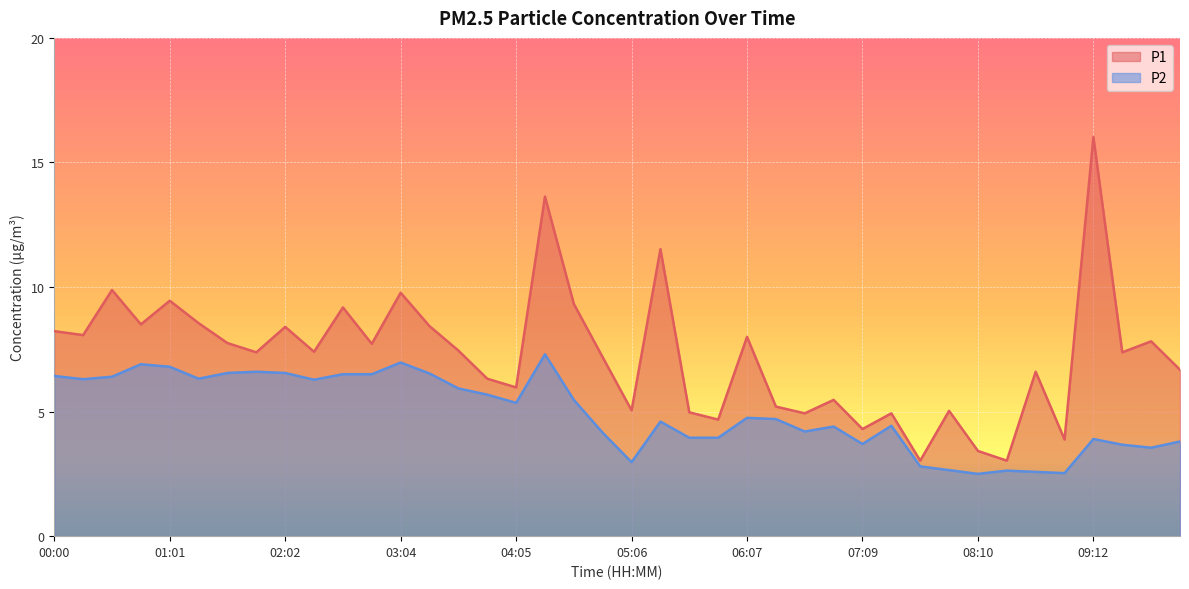

Reading left to right, transcribe all the data shown in this chart.

P1: 00:00=8.2	00:15=8.1	00:30=9.9	00:46=8.5	01:01=9.4	01:16=8.6	01:32=7.8	01:47=7.4	02:02=8.4	02:18=7.4	02:33=9.2	02:48=7.7	03:04=9.8	03:19=8.4	03:34=7.5	03:50=6.3	04:05=6.0	04:20=13.6	04:36=9.3	04:51=7.2	05:06=5.0	05:22=11.5	05:37=5.0	05:52=4.7	06:07=8.0	06:23=5.2	06:38=4.9	06:54=5.5	07:09=4.3	07:24=4.9	07:40=3.0	07:55=5.0	08:10=3.4	08:26=3.0	08:41=6.6	08:56=3.9	09:12=16.0	09:27=7.4	09:42=7.8	09:58=6.7
P2: 00:00=6.4	00:15=6.3	00:30=6.4	00:46=6.9	01:01=6.8	01:16=6.3	01:32=6.5	01:47=6.6	02:02=6.5	02:18=6.3	02:33=6.5	02:48=6.5	03:04=7.0	03:19=6.5	03:34=5.9	03:50=5.7	04:05=5.3	04:20=7.3	04:36=5.5	04:51=4.2	05:06=3.0	05:22=4.6	05:37=4.0	05:52=4.0	06:07=4.8	06:23=4.7	06:38=4.2	06:54=4.4	07:09=3.7	07:24=4.4	07:40=2.8	07:55=2.6	08:10=2.5	08:26=2.6	08:41=2.6	08:56=2.5	09:12=3.9	09:27=3.7	09:42=3.5	09:58=3.8